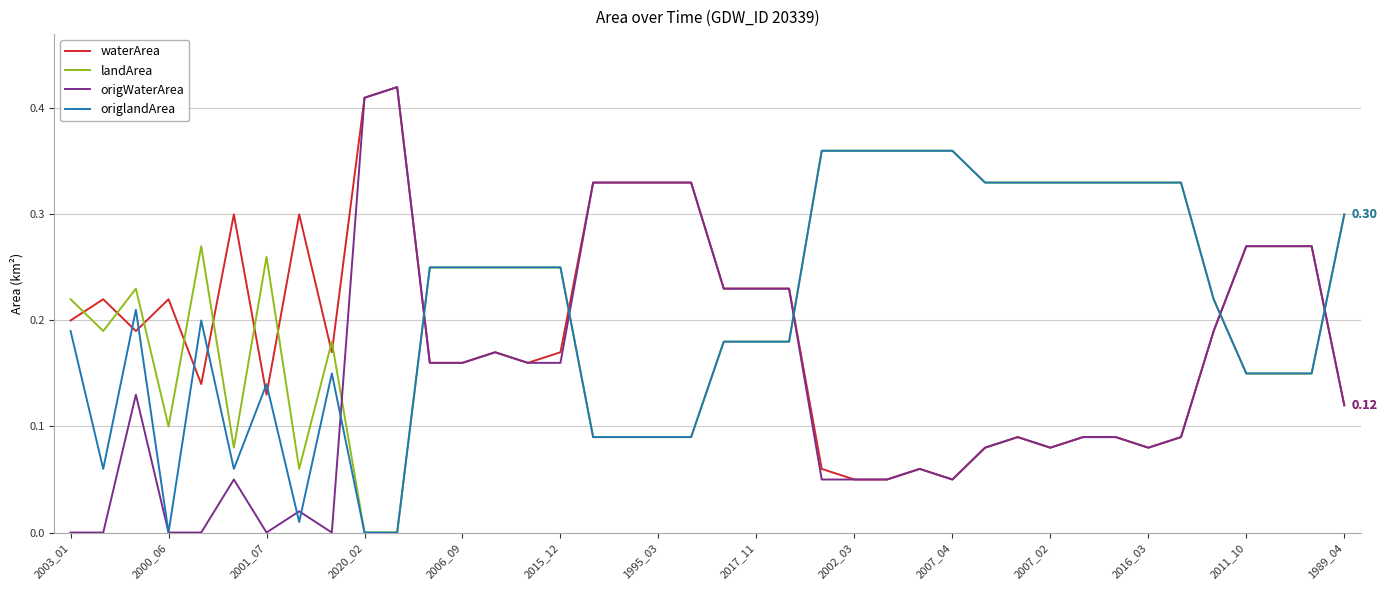

How many series are shown in this chart?

4